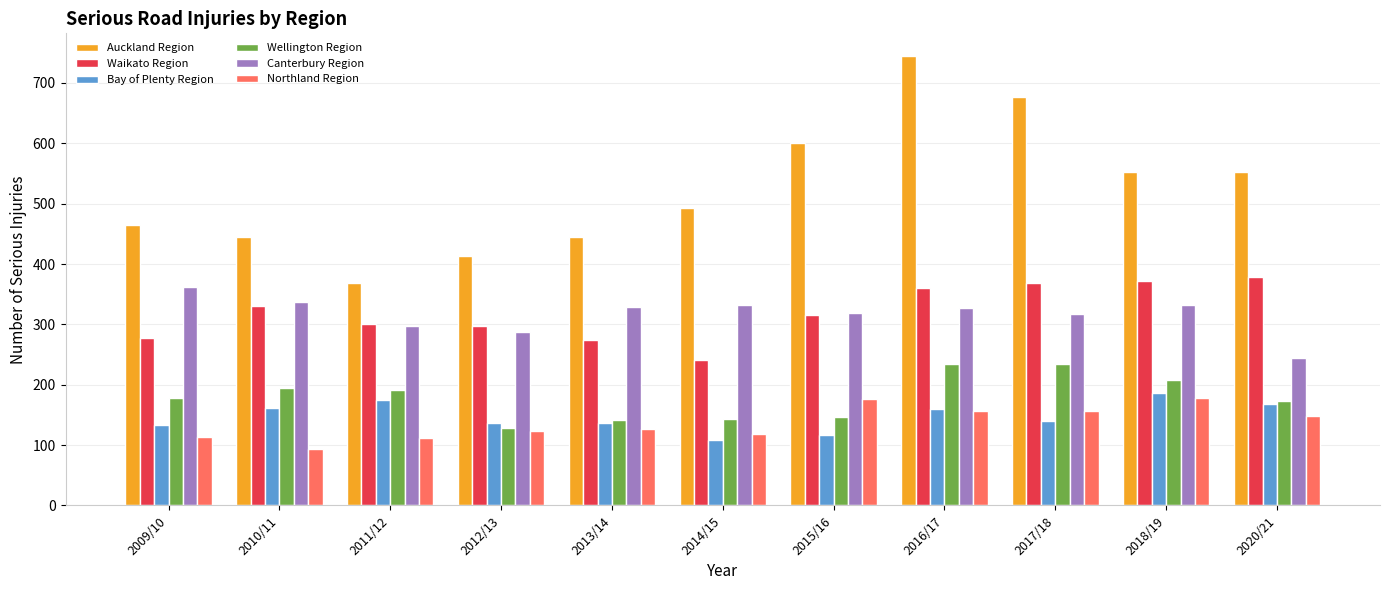

What is the value of the Wellington Region bar at the 6th from the left?

143